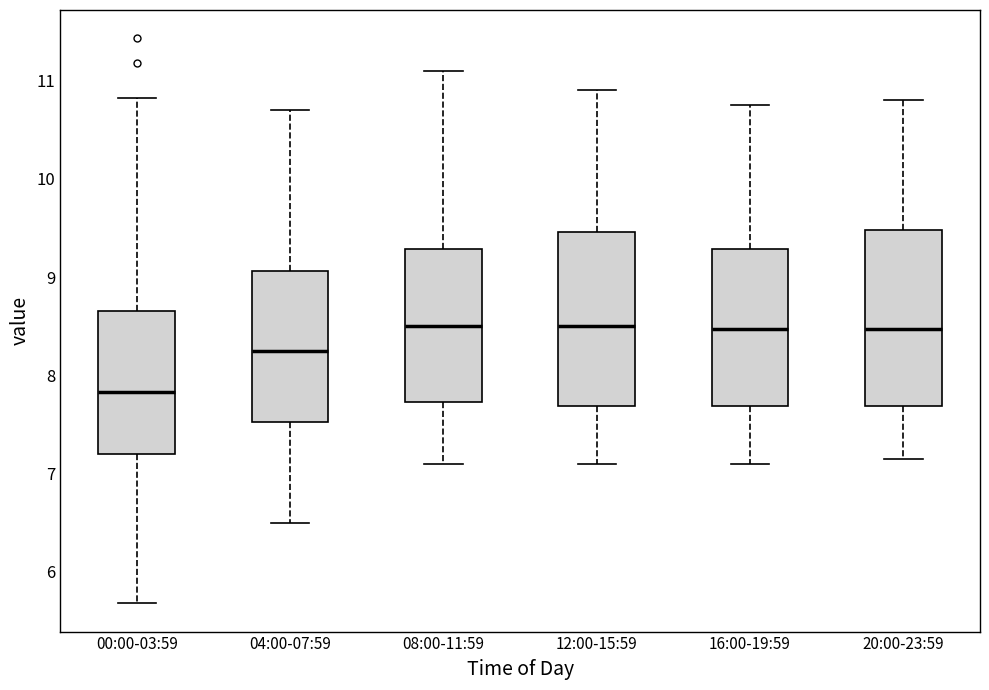

Reading left to right, transcribe this box plot: for each box, give where its median line is, the range the box spans, and where its two whiskers end, as read against the y-axis. The values are not printed on the chart, so give them approximately, as read against the axis.

00:00-03:59: median 7.8, box 7.2 to 8.7, whiskers 5.7 to 10.8
04:00-07:59: median 8.3, box 7.5 to 9.1, whiskers 6.5 to 10.7
08:00-11:59: median 8.5, box 7.7 to 9.3, whiskers 7.1 to 11.1
12:00-15:59: median 8.5, box 7.7 to 9.5, whiskers 7.1 to 10.9
16:00-19:59: median 8.5, box 7.7 to 9.3, whiskers 7.1 to 10.8
20:00-23:59: median 8.5, box 7.7 to 9.5, whiskers 7.2 to 10.8